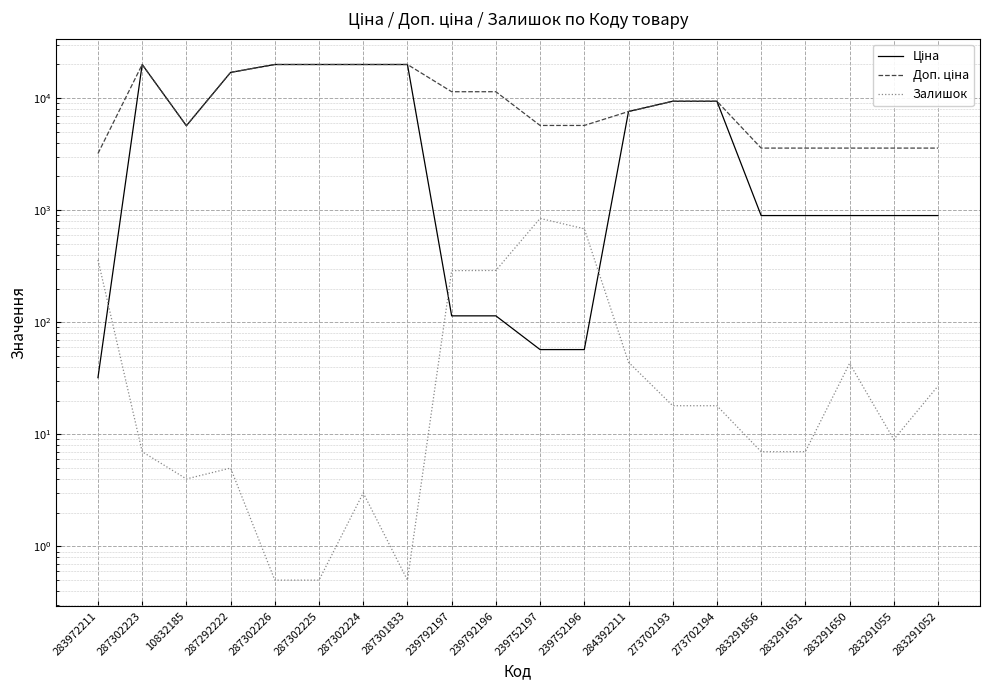

At which category does the chart reach its peak across all series?

287302223